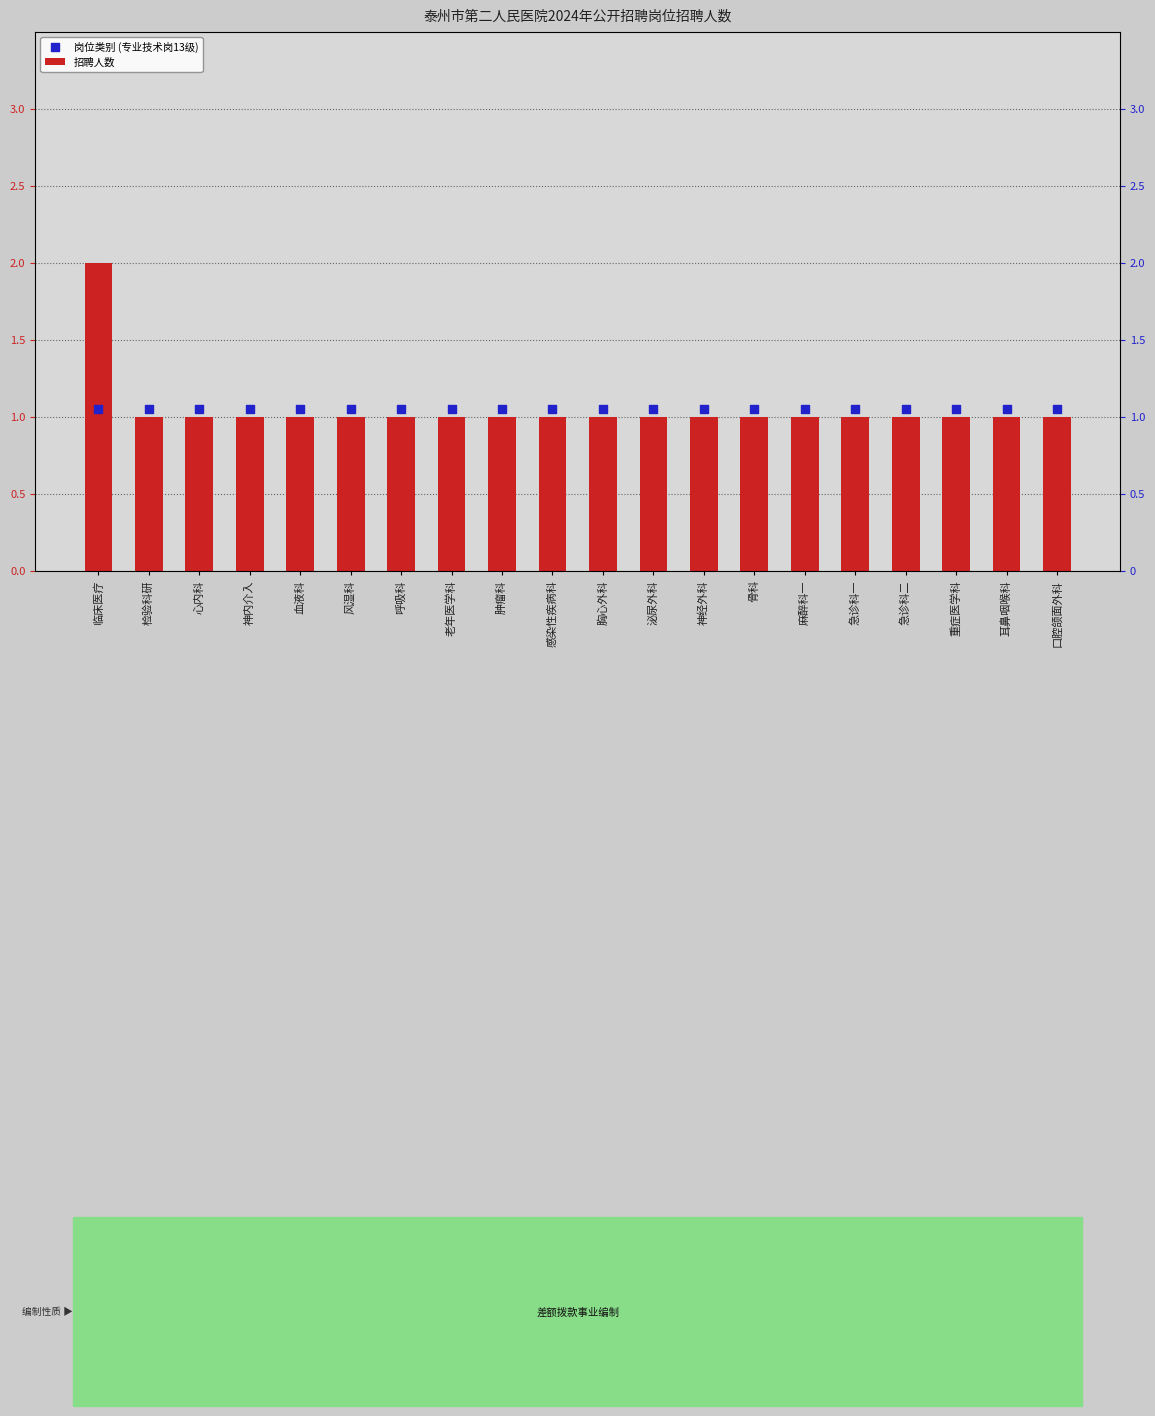

At how many categories does at least one series exceed 1?

20